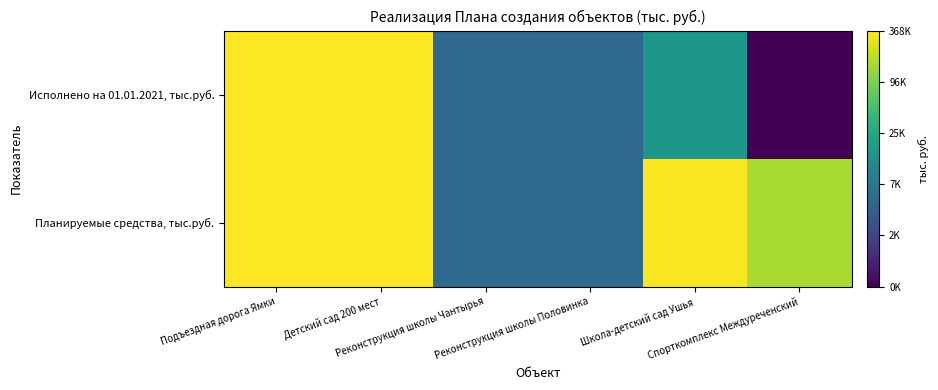

What is the difference between the highest and lowest values at Школа-детский сад Ушья?

1.4